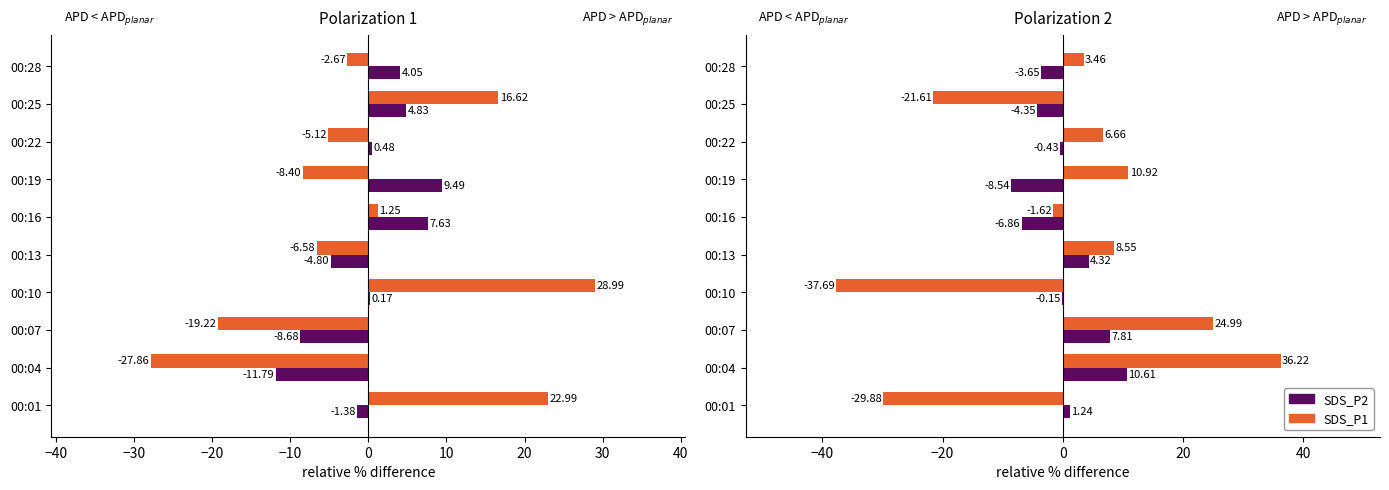

How many groups of bars are there?

10